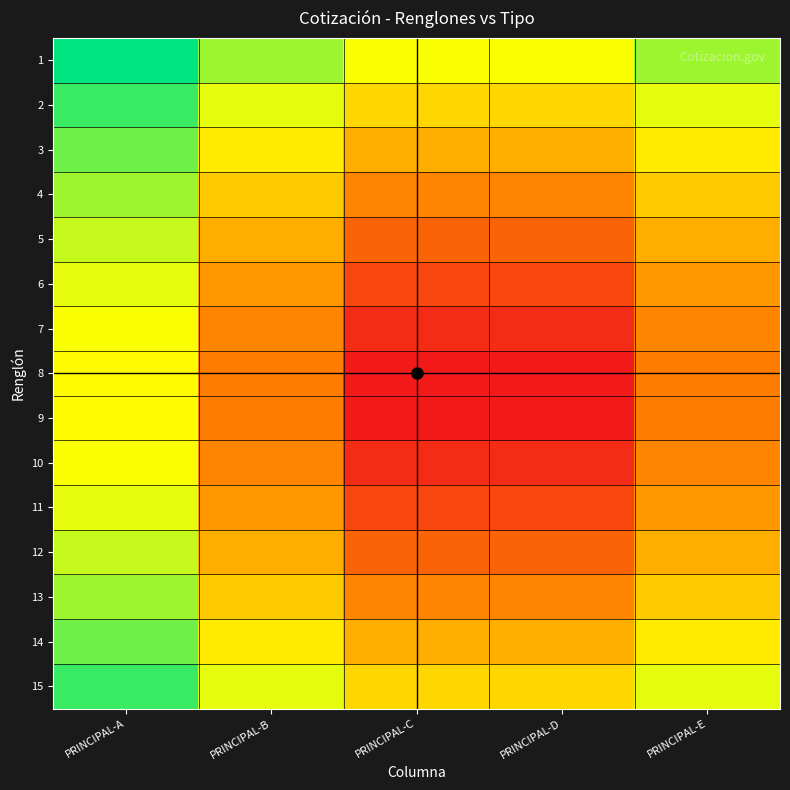

Reading right to left, what are all the values shown in this chart?

1: PRINCIPAL-E=0.6	PRINCIPAL-D=0.5	PRINCIPAL-C=0.5	PRINCIPAL-B=0.6	PRINCIPAL-A=0.7
2: PRINCIPAL-E=0.5	PRINCIPAL-D=0.4	PRINCIPAL-C=0.4	PRINCIPAL-B=0.5	PRINCIPAL-A=0.7
3: PRINCIPAL-E=0.5	PRINCIPAL-D=0.4	PRINCIPAL-C=0.4	PRINCIPAL-B=0.5	PRINCIPAL-A=0.6
4: PRINCIPAL-E=0.4	PRINCIPAL-D=0.3	PRINCIPAL-C=0.3	PRINCIPAL-B=0.4	PRINCIPAL-A=0.6
5: PRINCIPAL-E=0.4	PRINCIPAL-D=0.3	PRINCIPAL-C=0.3	PRINCIPAL-B=0.4	PRINCIPAL-A=0.6
6: PRINCIPAL-E=0.3	PRINCIPAL-D=0.2	PRINCIPAL-C=0.2	PRINCIPAL-B=0.3	PRINCIPAL-A=0.5
7: PRINCIPAL-E=0.3	PRINCIPAL-D=0.1	PRINCIPAL-C=0.1	PRINCIPAL-B=0.3	PRINCIPAL-A=0.5
8: PRINCIPAL-E=0.3	PRINCIPAL-D=0.1	PRINCIPAL-C=0.1	PRINCIPAL-B=0.3	PRINCIPAL-A=0.5
9: PRINCIPAL-E=0.3	PRINCIPAL-D=0.1	PRINCIPAL-C=0.1	PRINCIPAL-B=0.3	PRINCIPAL-A=0.5
10: PRINCIPAL-E=0.3	PRINCIPAL-D=0.1	PRINCIPAL-C=0.1	PRINCIPAL-B=0.3	PRINCIPAL-A=0.5
11: PRINCIPAL-E=0.3	PRINCIPAL-D=0.2	PRINCIPAL-C=0.2	PRINCIPAL-B=0.3	PRINCIPAL-A=0.5
12: PRINCIPAL-E=0.4	PRINCIPAL-D=0.3	PRINCIPAL-C=0.3	PRINCIPAL-B=0.4	PRINCIPAL-A=0.6
13: PRINCIPAL-E=0.4	PRINCIPAL-D=0.3	PRINCIPAL-C=0.3	PRINCIPAL-B=0.4	PRINCIPAL-A=0.6
14: PRINCIPAL-E=0.5	PRINCIPAL-D=0.4	PRINCIPAL-C=0.4	PRINCIPAL-B=0.5	PRINCIPAL-A=0.6
15: PRINCIPAL-E=0.5	PRINCIPAL-D=0.4	PRINCIPAL-C=0.4	PRINCIPAL-B=0.5	PRINCIPAL-A=0.7